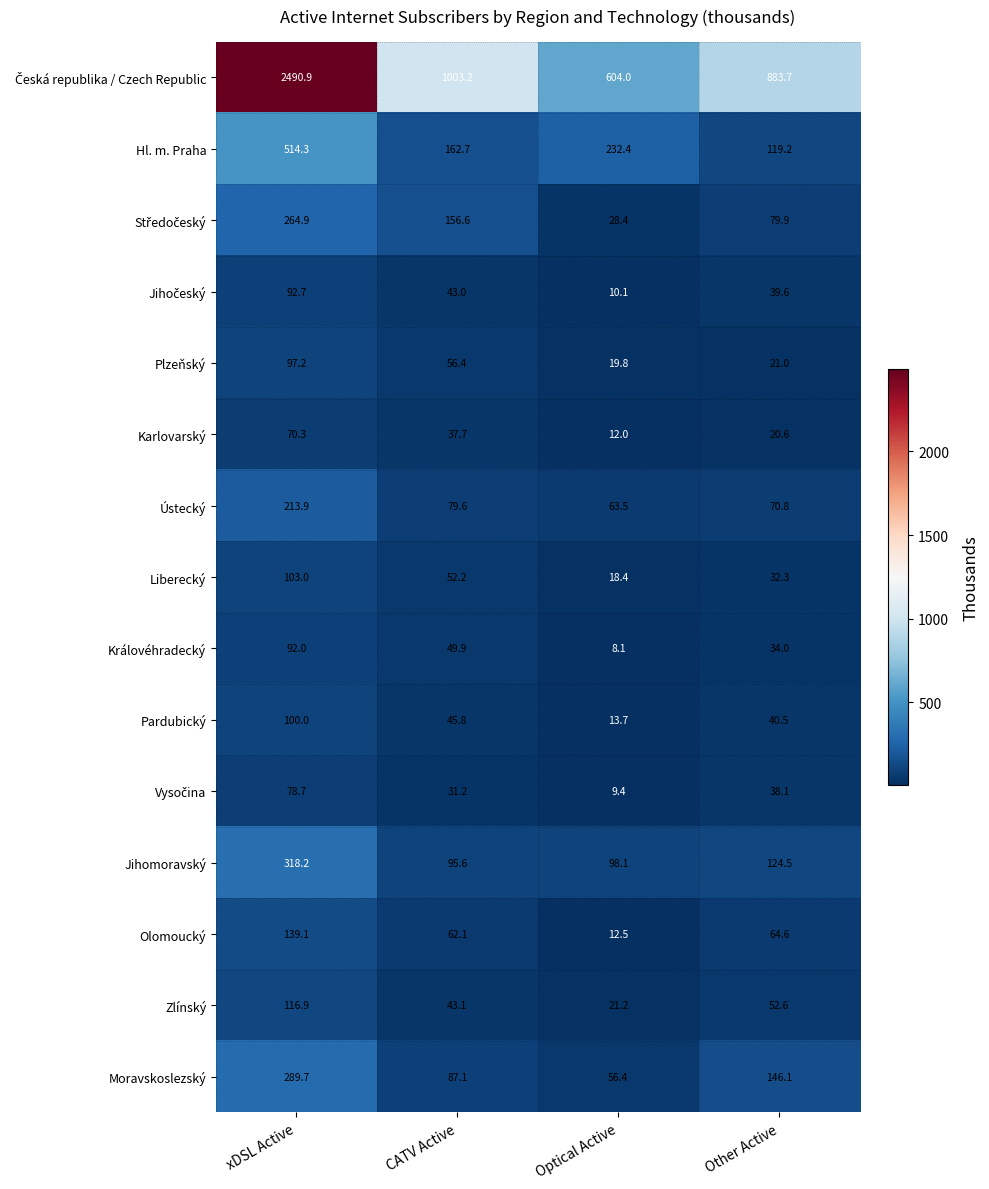

The value of Hl. m. Praha at CATV Active is 162.7. True or false?

True